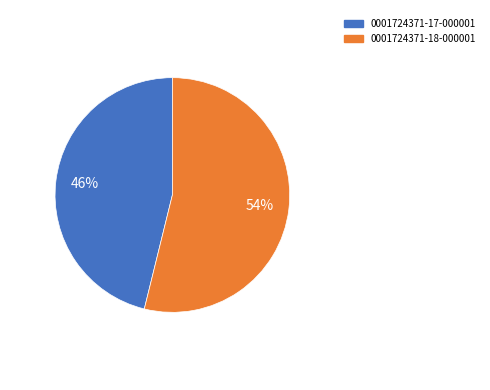

Count the number of slices in the pie.

2